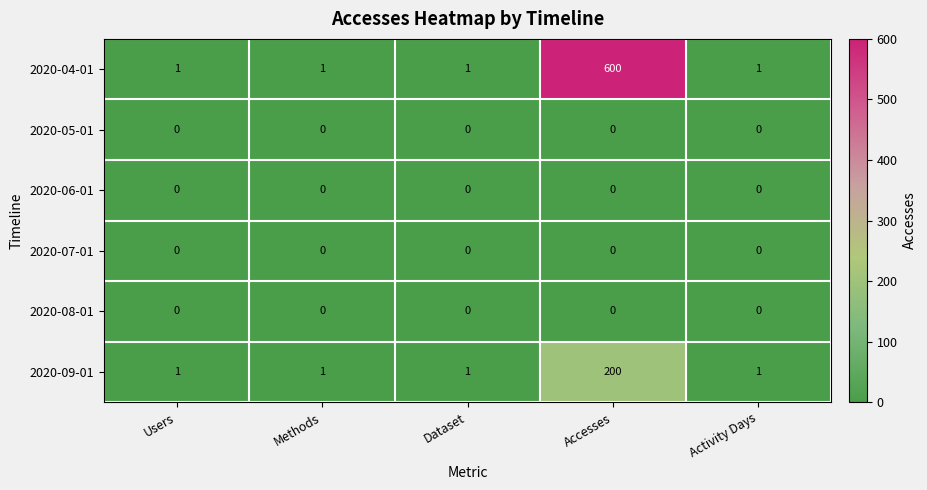

At how many categories does at least one series exceed 371?

1